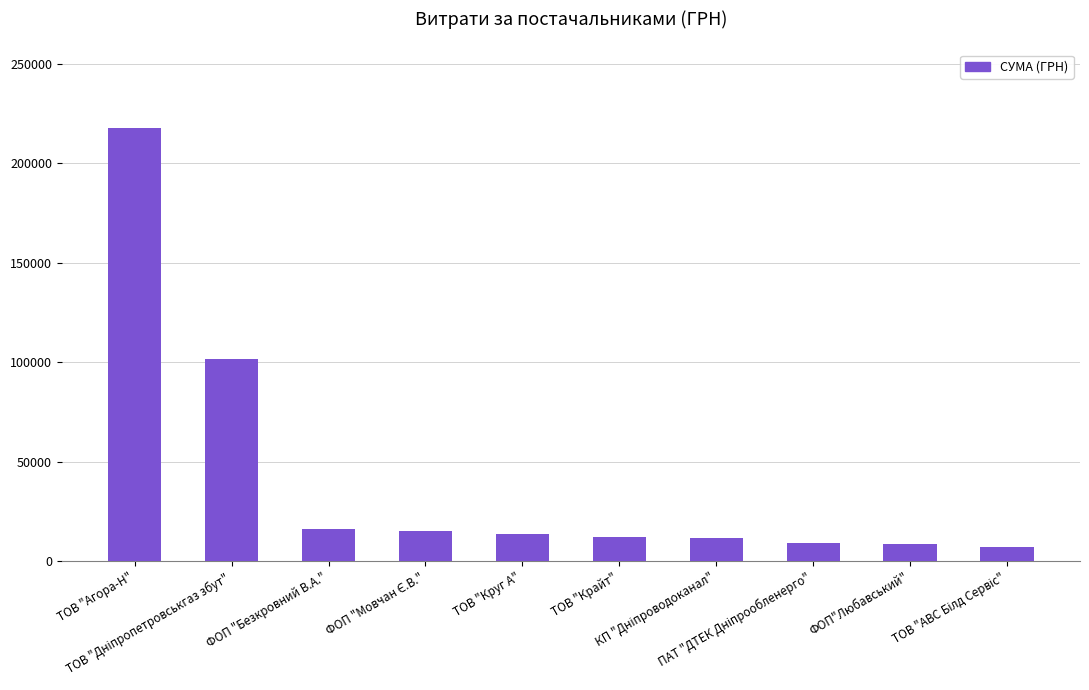

Are the bars grouped side by side (vs. stacked)?

No